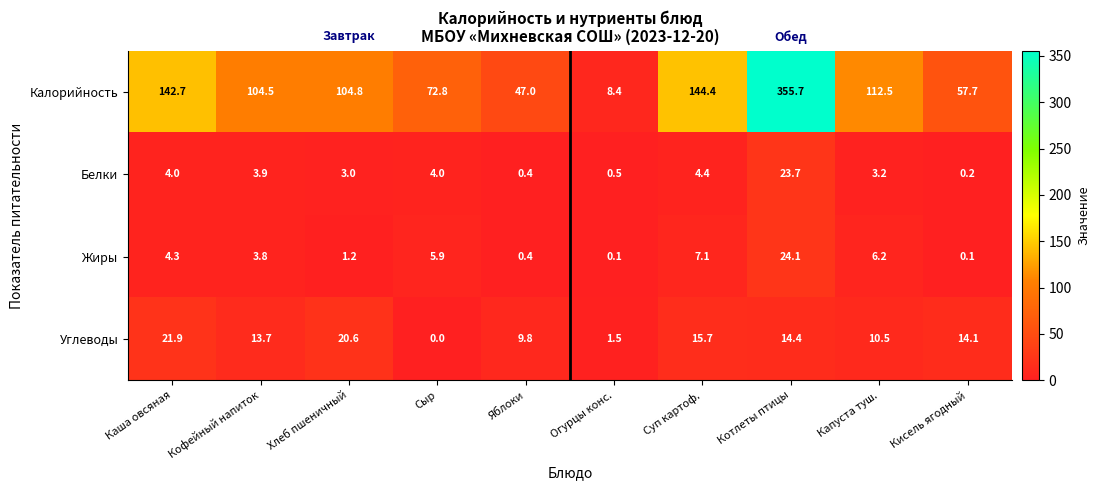

Between Хлеб пшеничный and Капуста туш., which series saw the biggest shift?

Углеводы